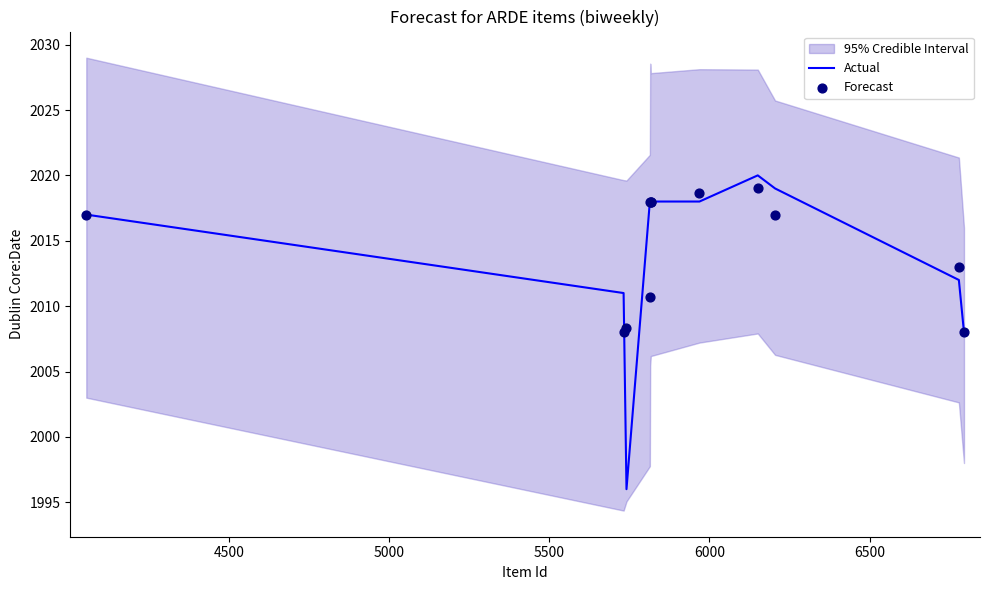

At how many categories does at least one series exceed 2000?

12